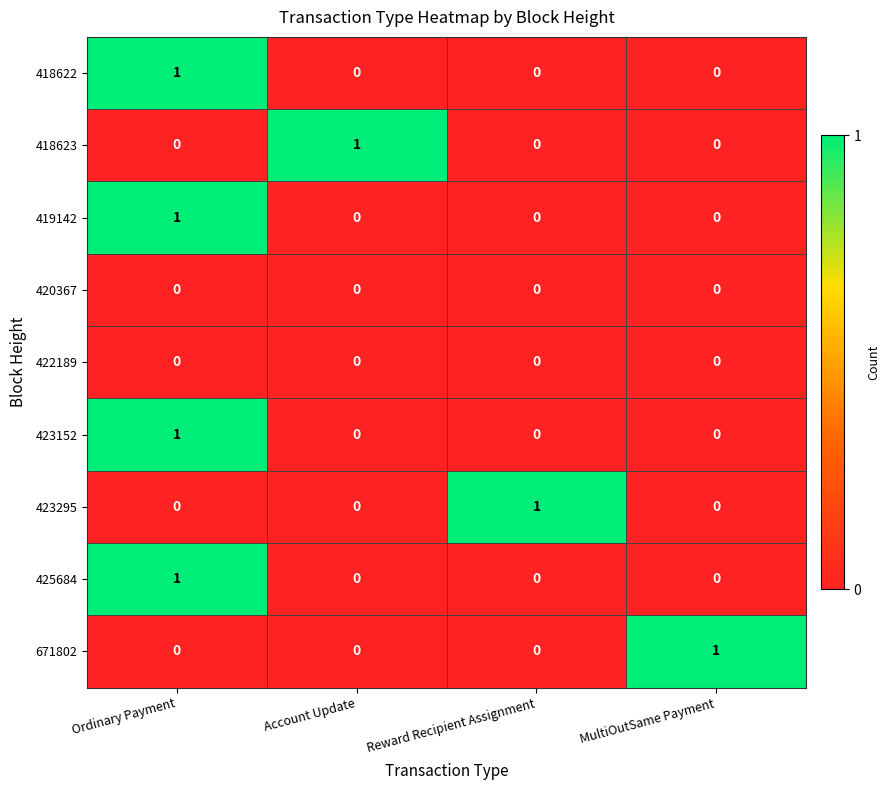

How many distinct data groups are displayed?

9